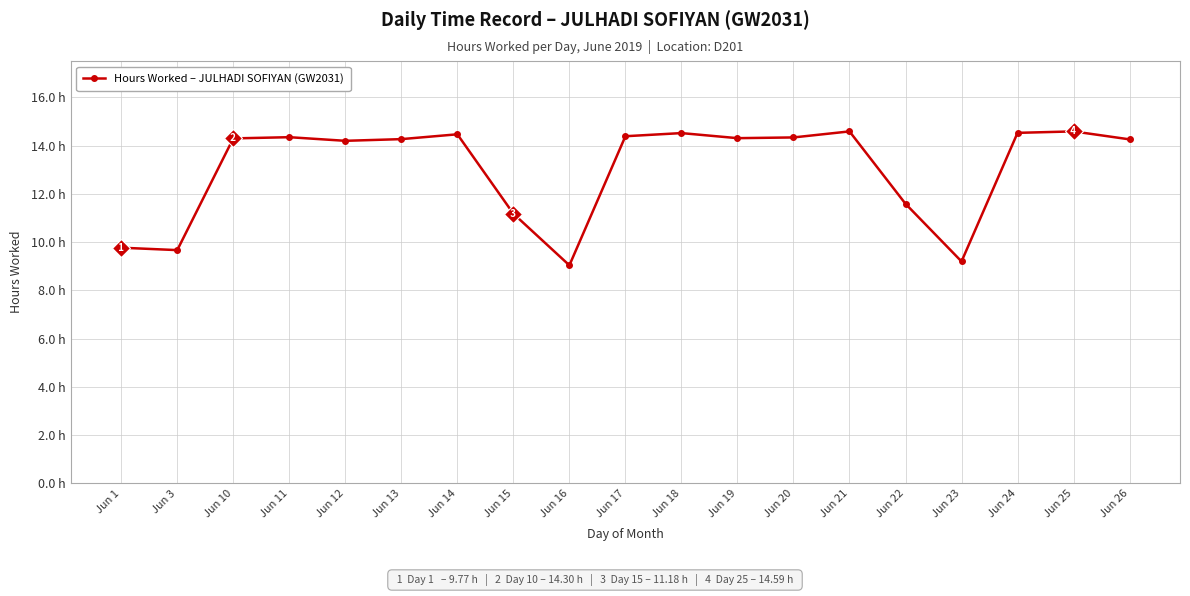

Does the chart display data point markers on the line(s)?

Yes